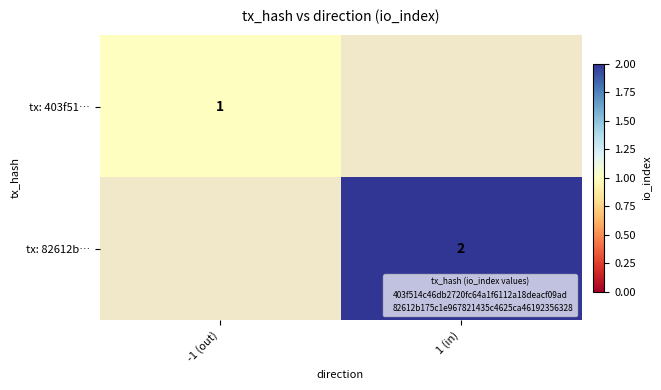

What is the minimum value shown in the chart?

1.0